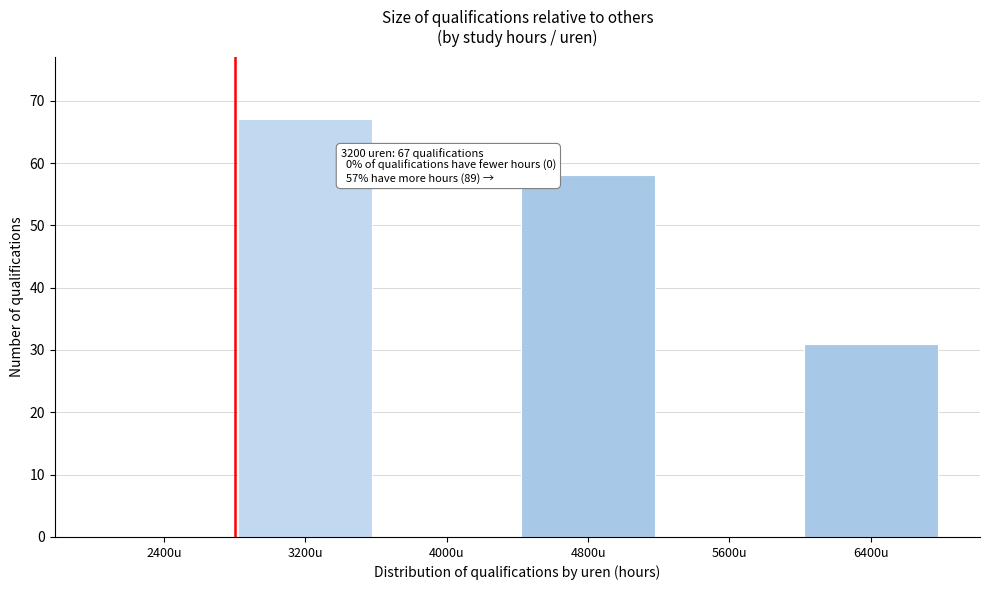

Reading left to right, what are all the values shown in this chart?

2400u=0	3200u=67	4000u=0	4800u=58	5600u=0	6400u=31